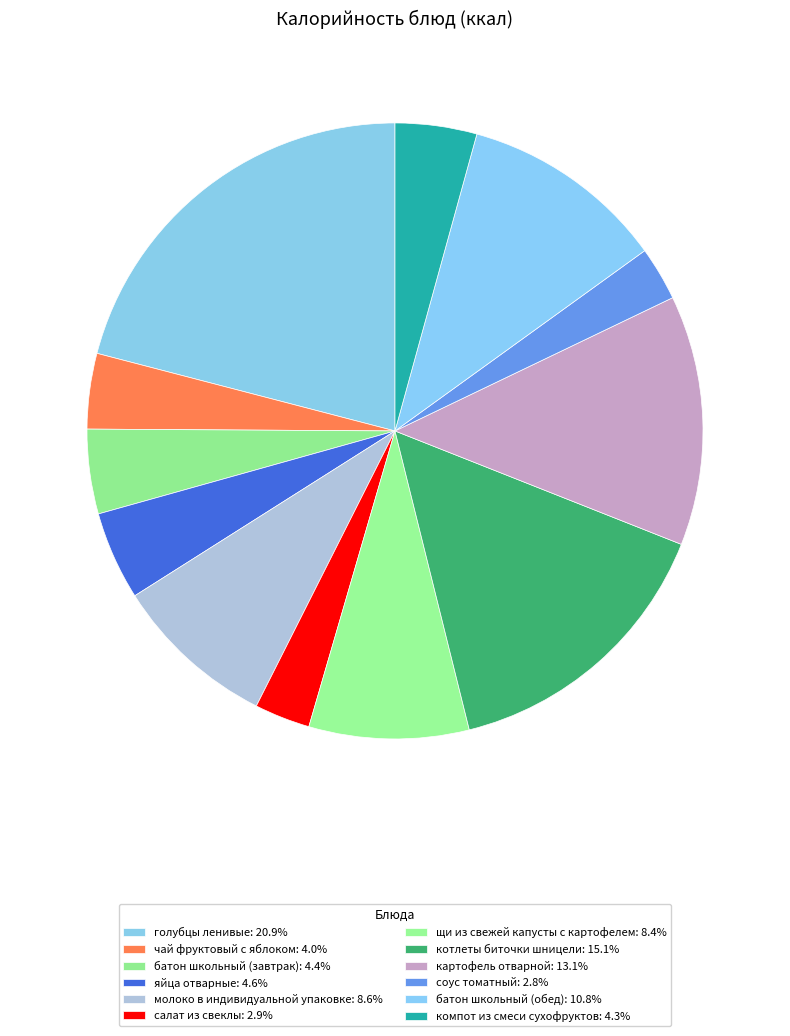

How many segments does this pie chart have?

12